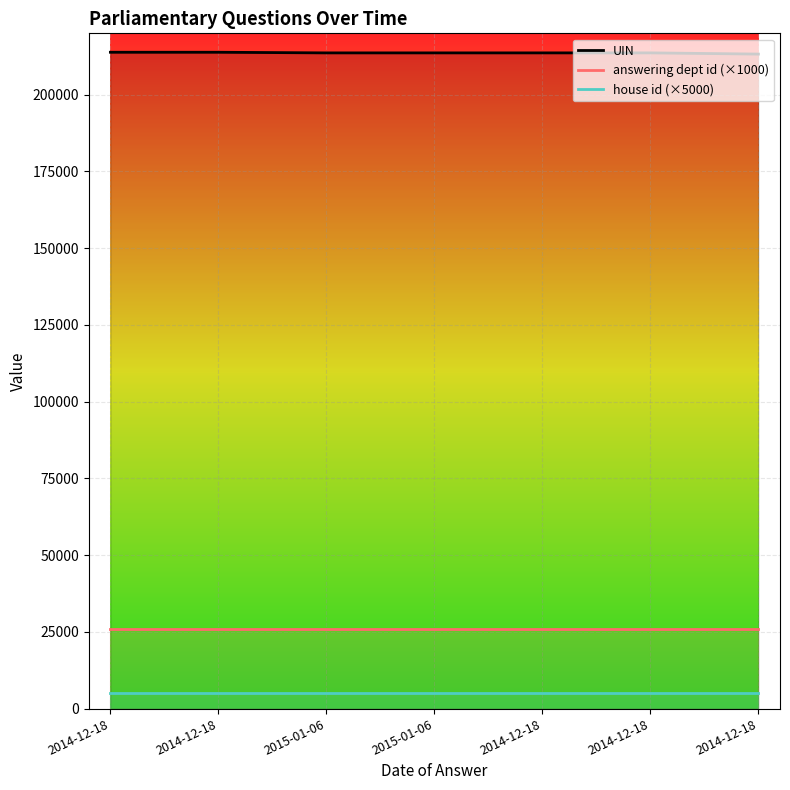

At which category is the sum across all series the highest?

2014-12-18